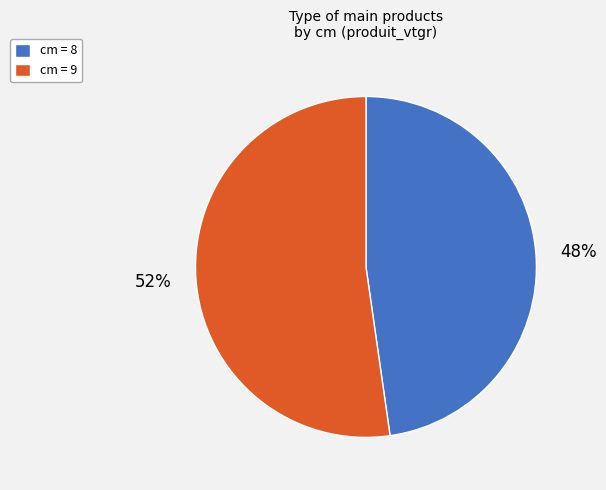

Rank the categories by value from lowest to highest.

cm = 8, cm = 9